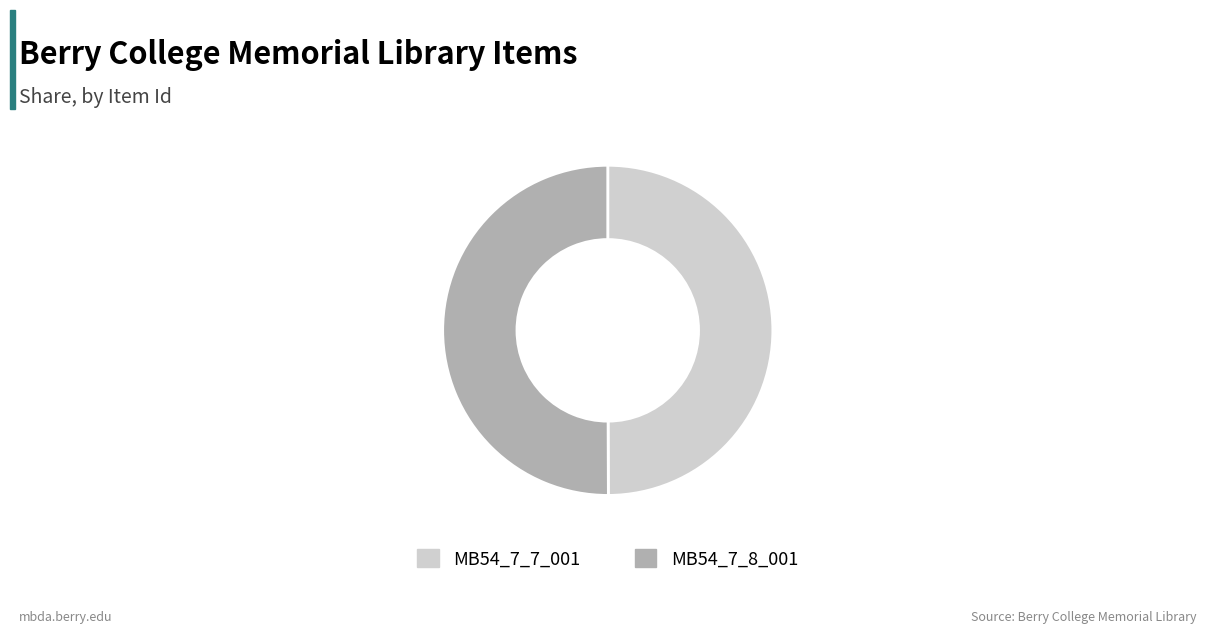

Do MB54_7_7_001 and MB54_7_8_001 together represent more than half of the pie?

Yes